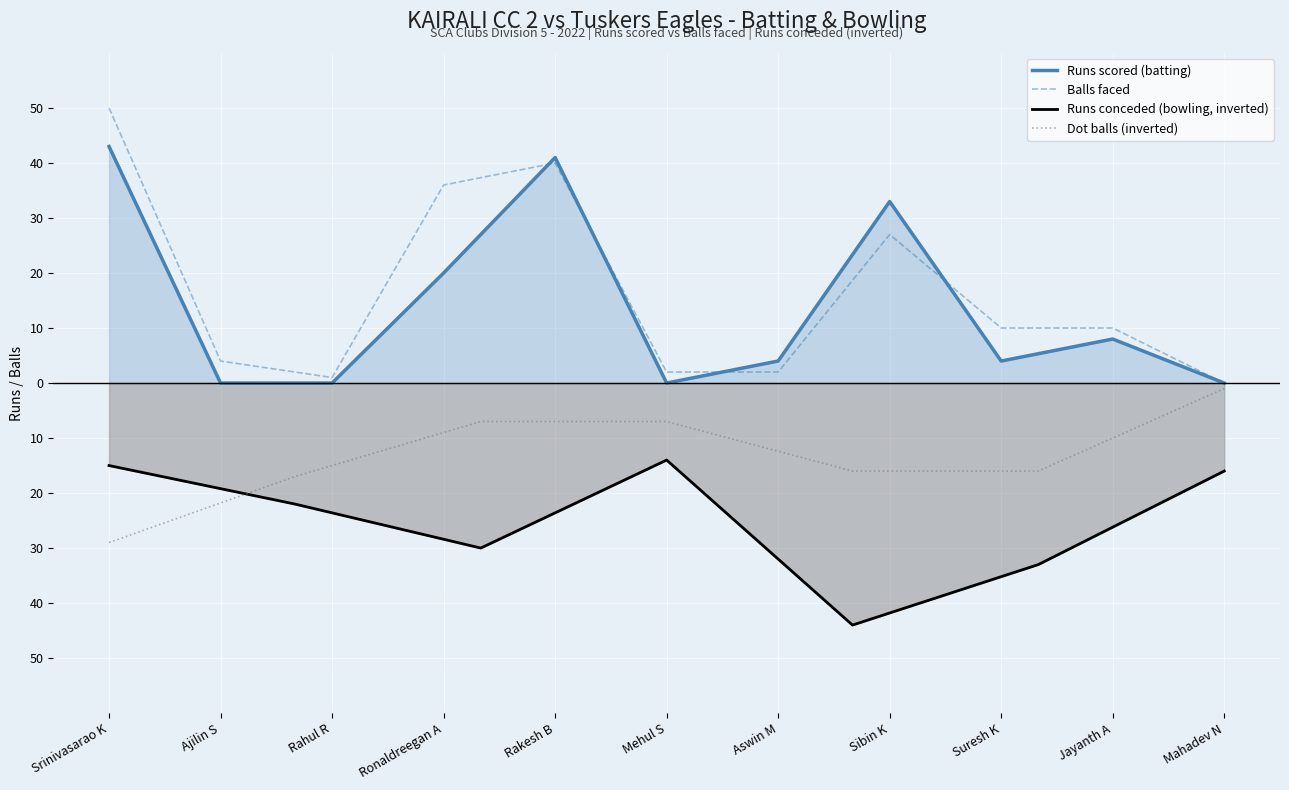

How many intersections are there between Runs and Balls?

4